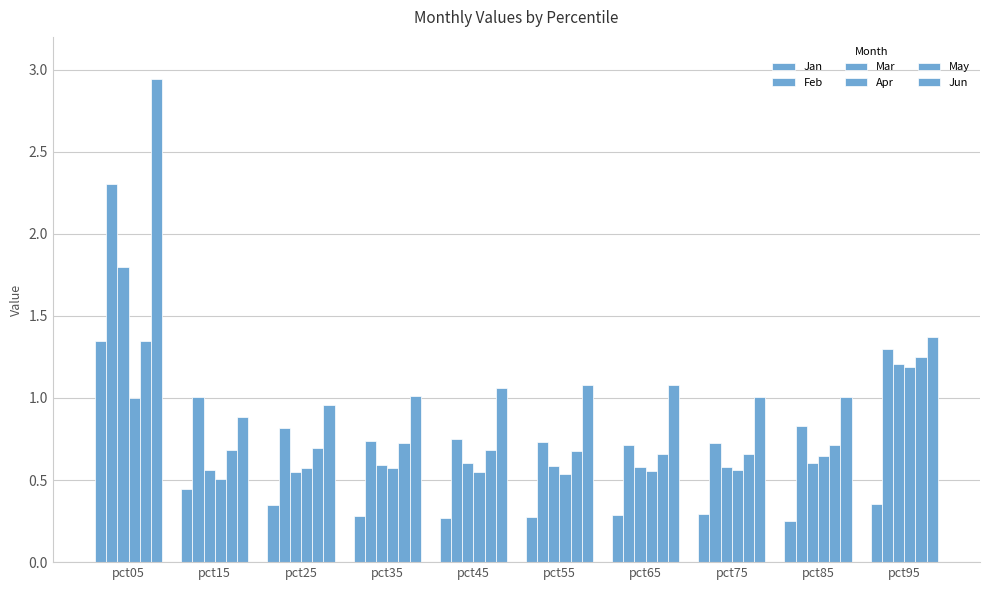

Reading right to left, extract all data points from this chart.

Jan: pct95=0.4	pct85=0.3	pct75=0.3	pct65=0.3	pct55=0.3	pct45=0.3	pct35=0.3	pct25=0.3	pct15=0.4	pct05=1.3
Feb: pct95=1.3	pct85=0.8	pct75=0.7	pct65=0.7	pct55=0.7	pct45=0.8	pct35=0.7	pct25=0.8	pct15=1.0	pct05=2.3
Mar: pct95=1.2	pct85=0.6	pct75=0.6	pct65=0.6	pct55=0.6	pct45=0.6	pct35=0.6	pct25=0.5	pct15=0.6	pct05=1.8
Apr: pct95=1.2	pct85=0.6	pct75=0.6	pct65=0.6	pct55=0.5	pct45=0.5	pct35=0.6	pct25=0.6	pct15=0.5	pct05=1.0
May: pct95=1.2	pct85=0.7	pct75=0.7	pct65=0.7	pct55=0.7	pct45=0.7	pct35=0.7	pct25=0.7	pct15=0.7	pct05=1.3
Jun: pct95=1.4	pct85=1.0	pct75=1.0	pct65=1.1	pct55=1.1	pct45=1.1	pct35=1.0	pct25=1.0	pct15=0.9	pct05=2.9